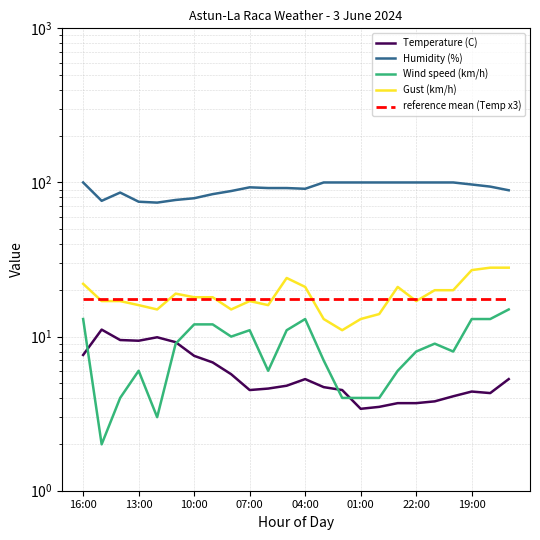

What position from the right is 19:00?

3